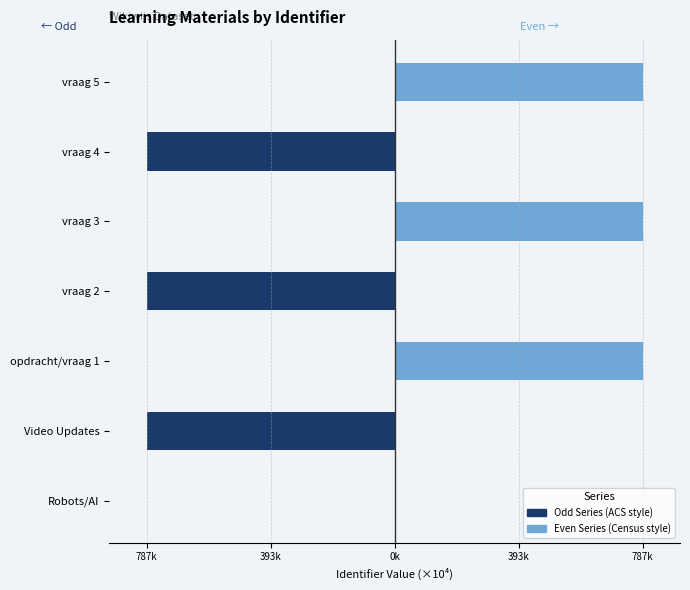

What is the spread (max minus min) of values at vraag 2?

786.6